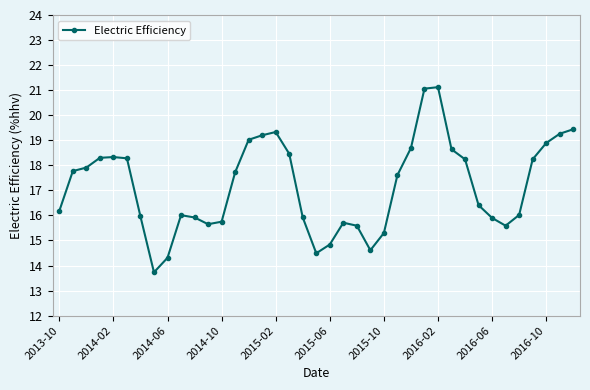

How many data points are less than 17?

19